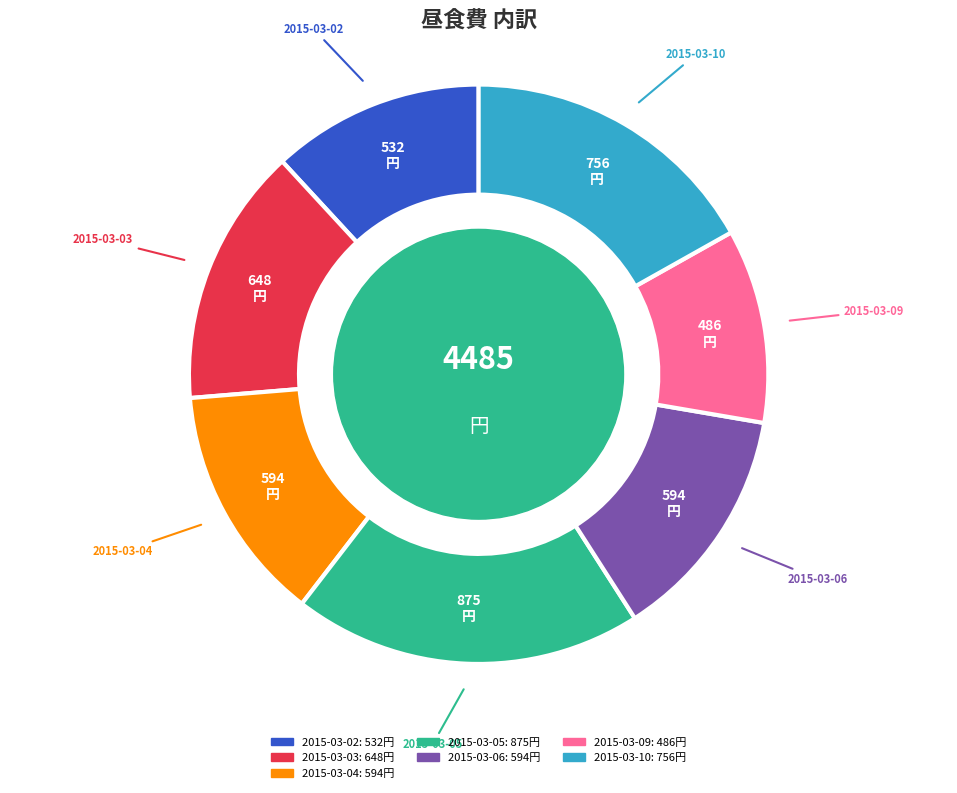

Combined, do 2015-03-04 and 2015-03-06 account for over 50%?

No